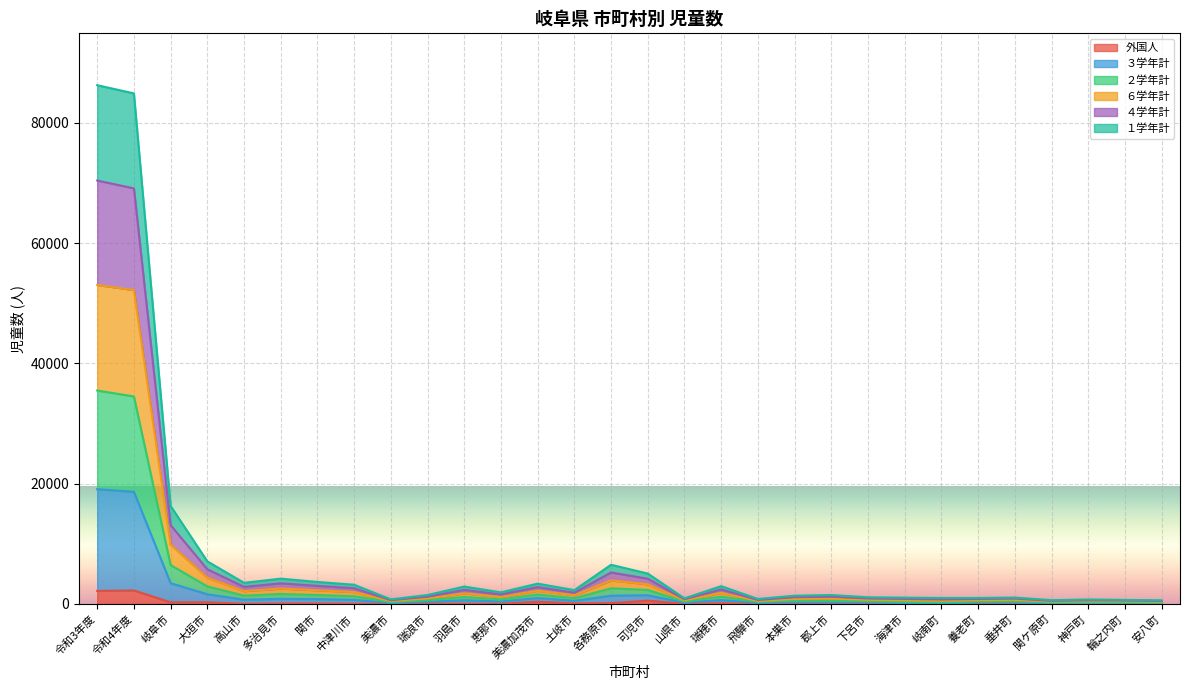

What is the total value across all series at 養老町?

990